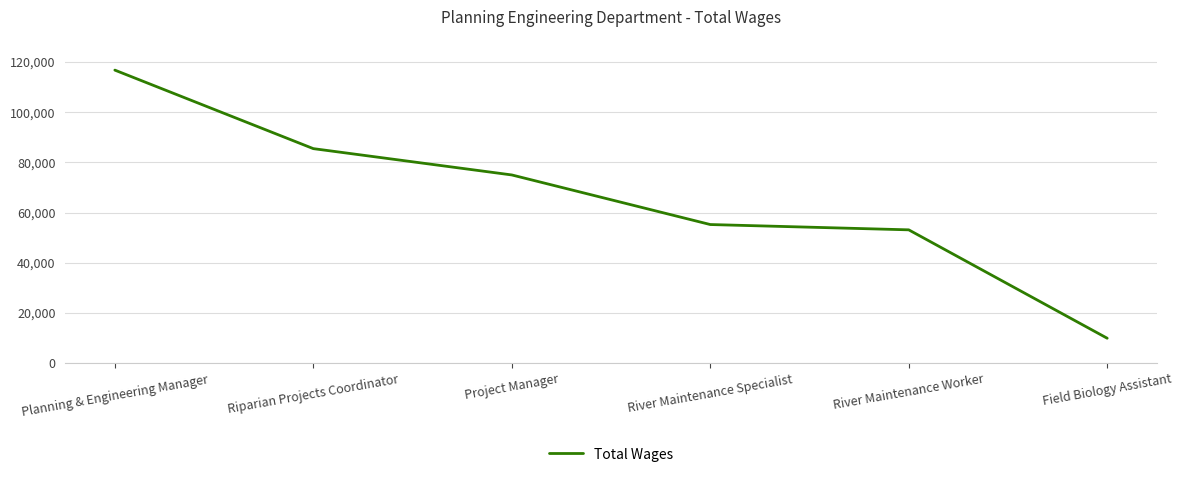

Does the chart display data point markers on the line(s)?

No